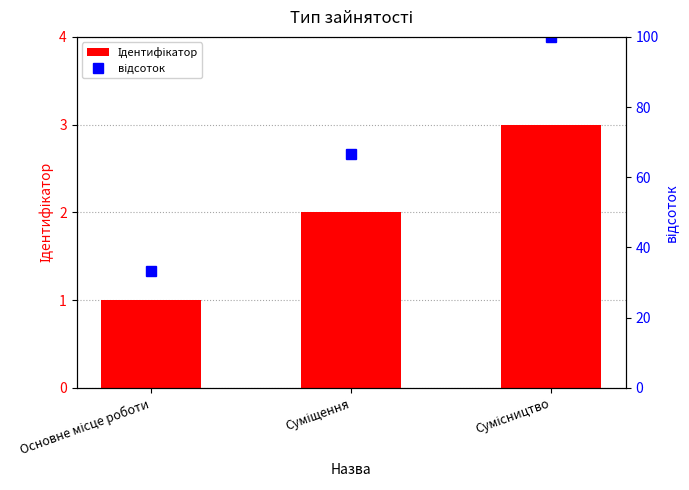

At which category is the sum across all series the highest?

Сумісництво